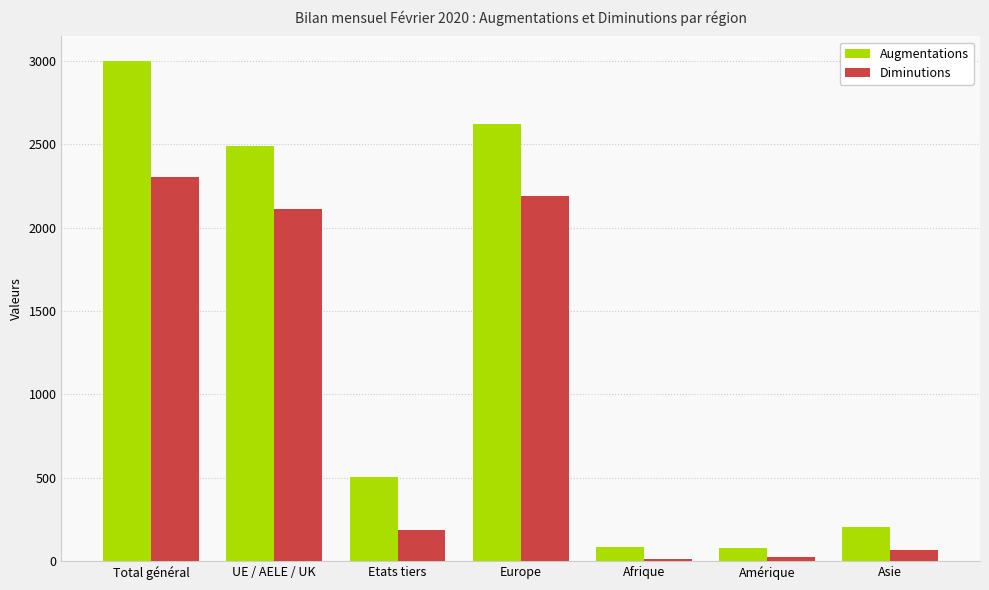

At how many categories does at least one series exceed 2192?

3